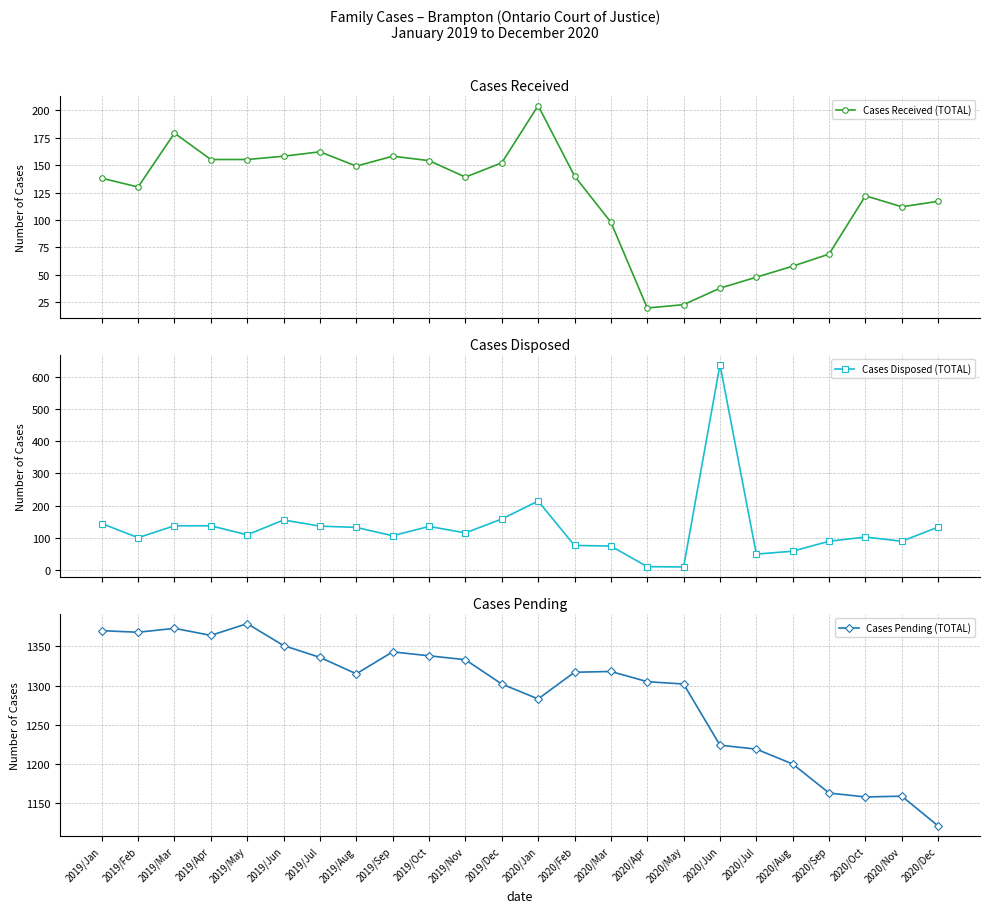

What position from the right is 2020/Sep?

4